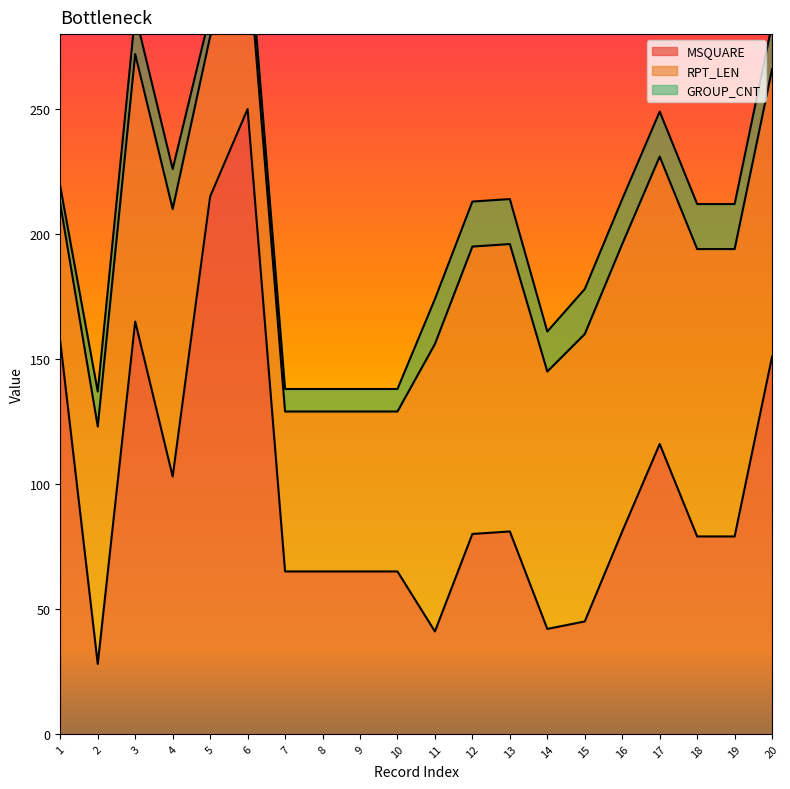

Reading right to left, list all the values displayed in this chart.

MSQUARE: 151	79	79	116	81	45	42	81	80	41	65	65	65	65	250	215	103	165	28	157
RPT_LEN: 115	115	115	115	115	115	103	115	115	115	64	64	64	64	64	64	107	107	95	55
GROUP_CNT: 18	18	18	18	18	18	16	18	18	18	9	9	9	9	9	9	16	16	14	7